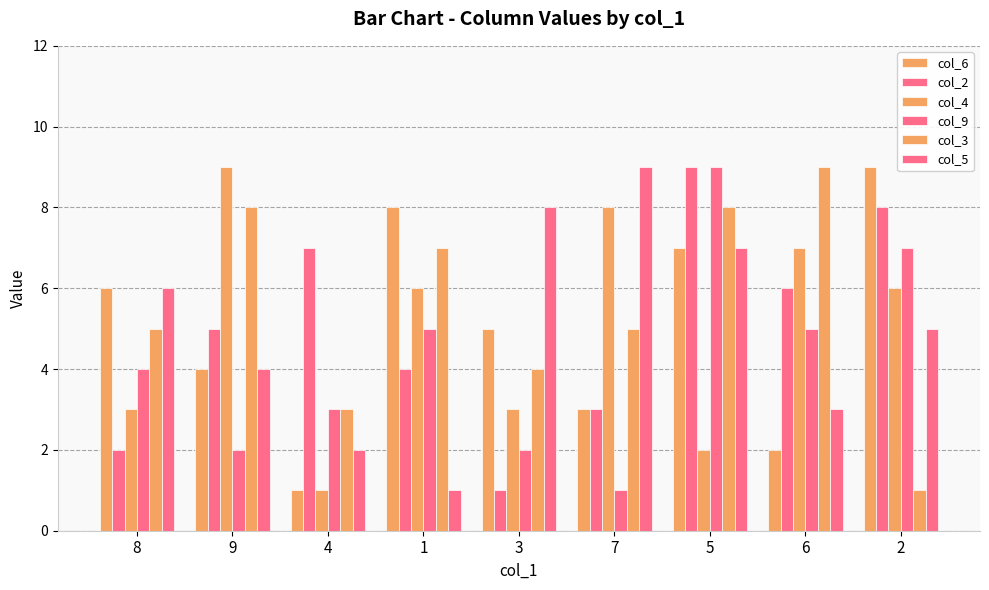

How many bars are there in each group?

6